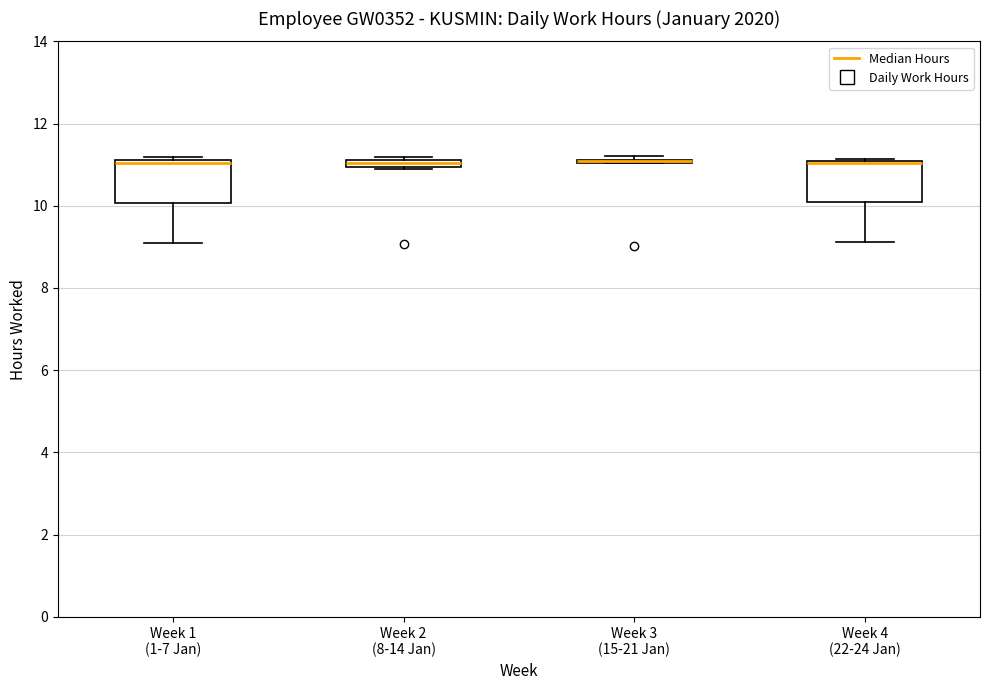

Where does the lower whisker of the box for Week 1 (1-7 Jan) end on the y-axis? The values are not printed on the chart, so give them approximately, as read against the axis.

9.2